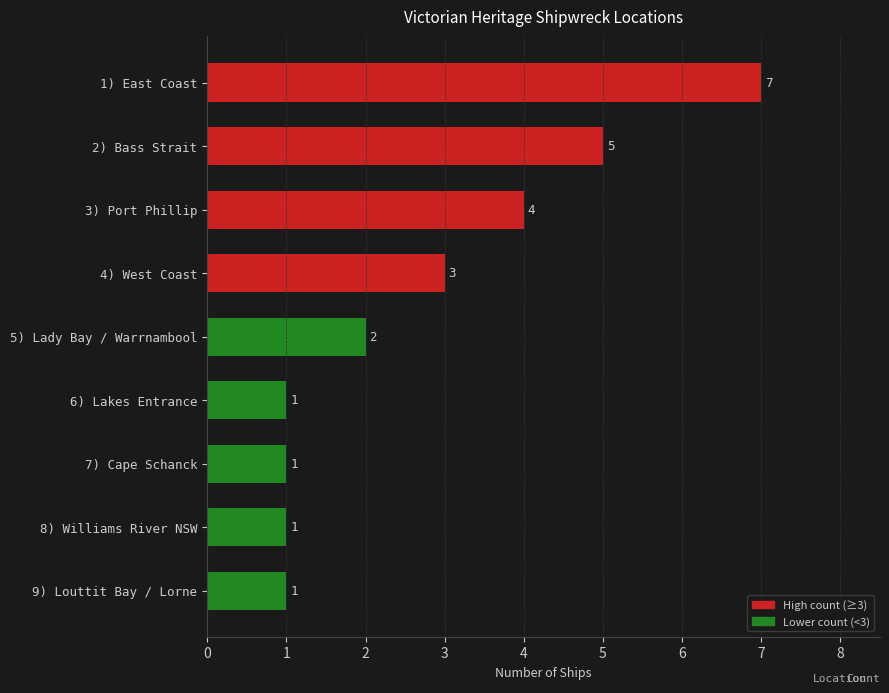

The value at 1) East Coast is 7. True or false?

True